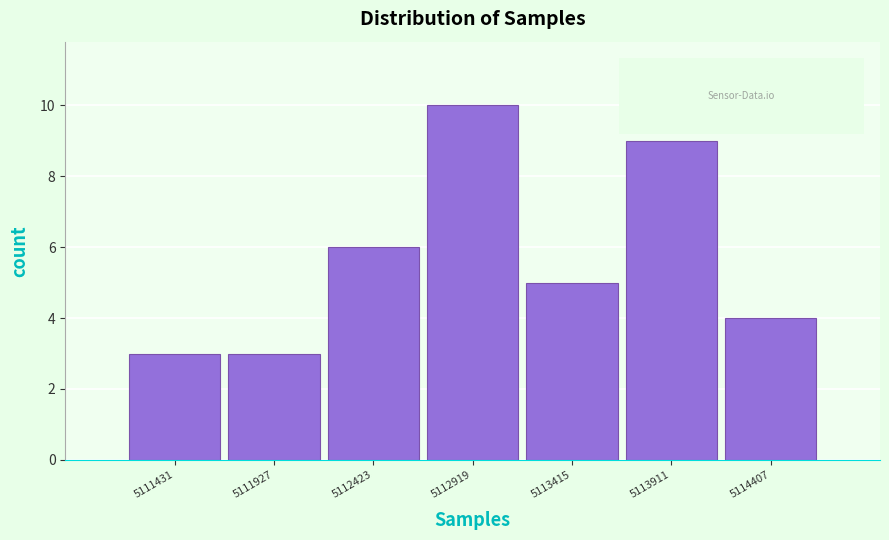

Reading left to right, extract all data points from this chart.

5111431=3	5111927=3	5112423=6	5112919=10	5113415=5	5113911=9	5114407=4